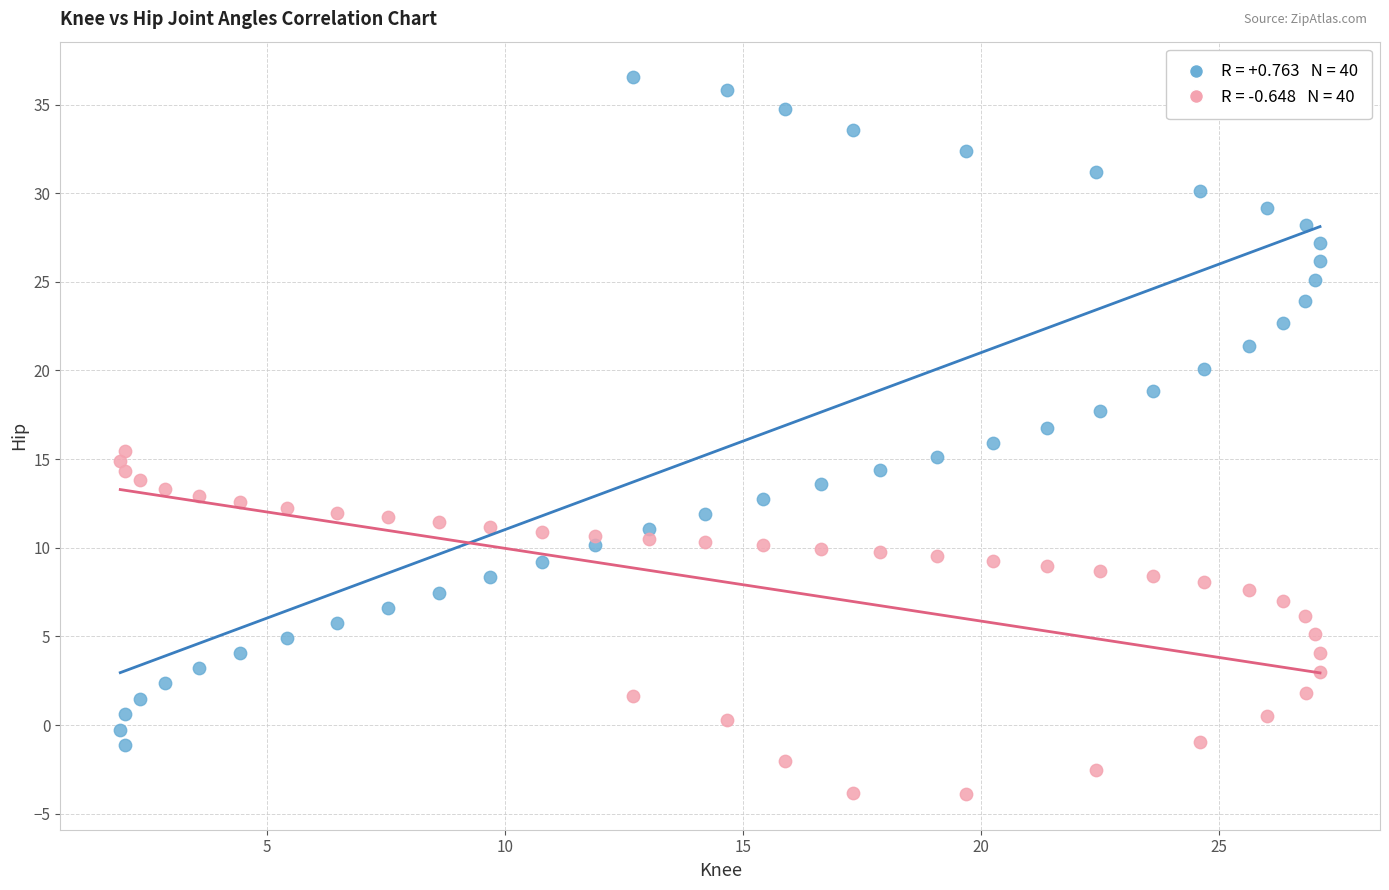

Across all data points, what is the range of Y values (max minus min)?

40.4